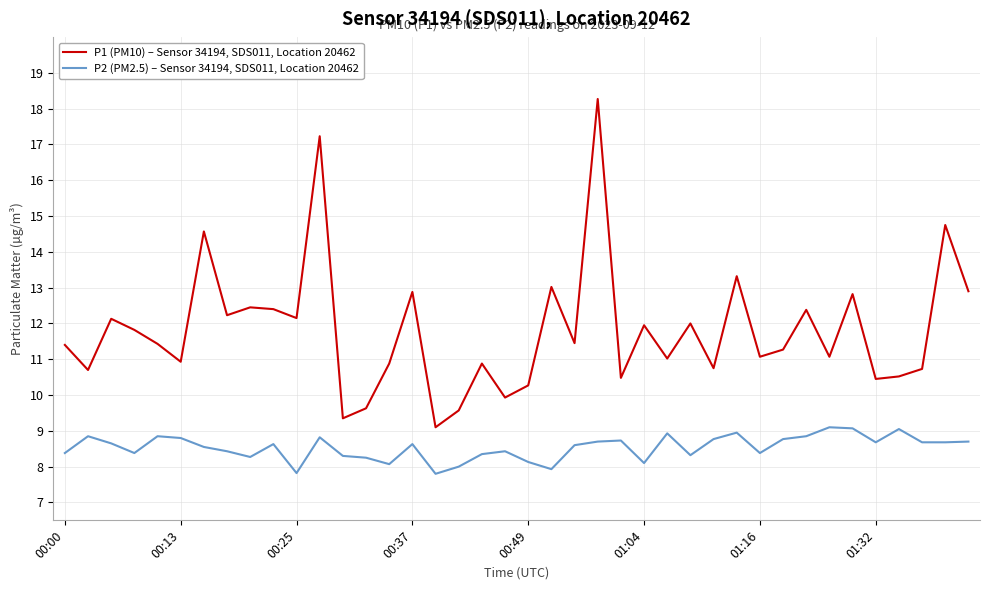

Rank the series by their average value, from lowest to highest.

P2 (PM2.5) – Sensor 34194, SDS011, Location 20462, P1 (PM10) – Sensor 34194, SDS011, Location 20462